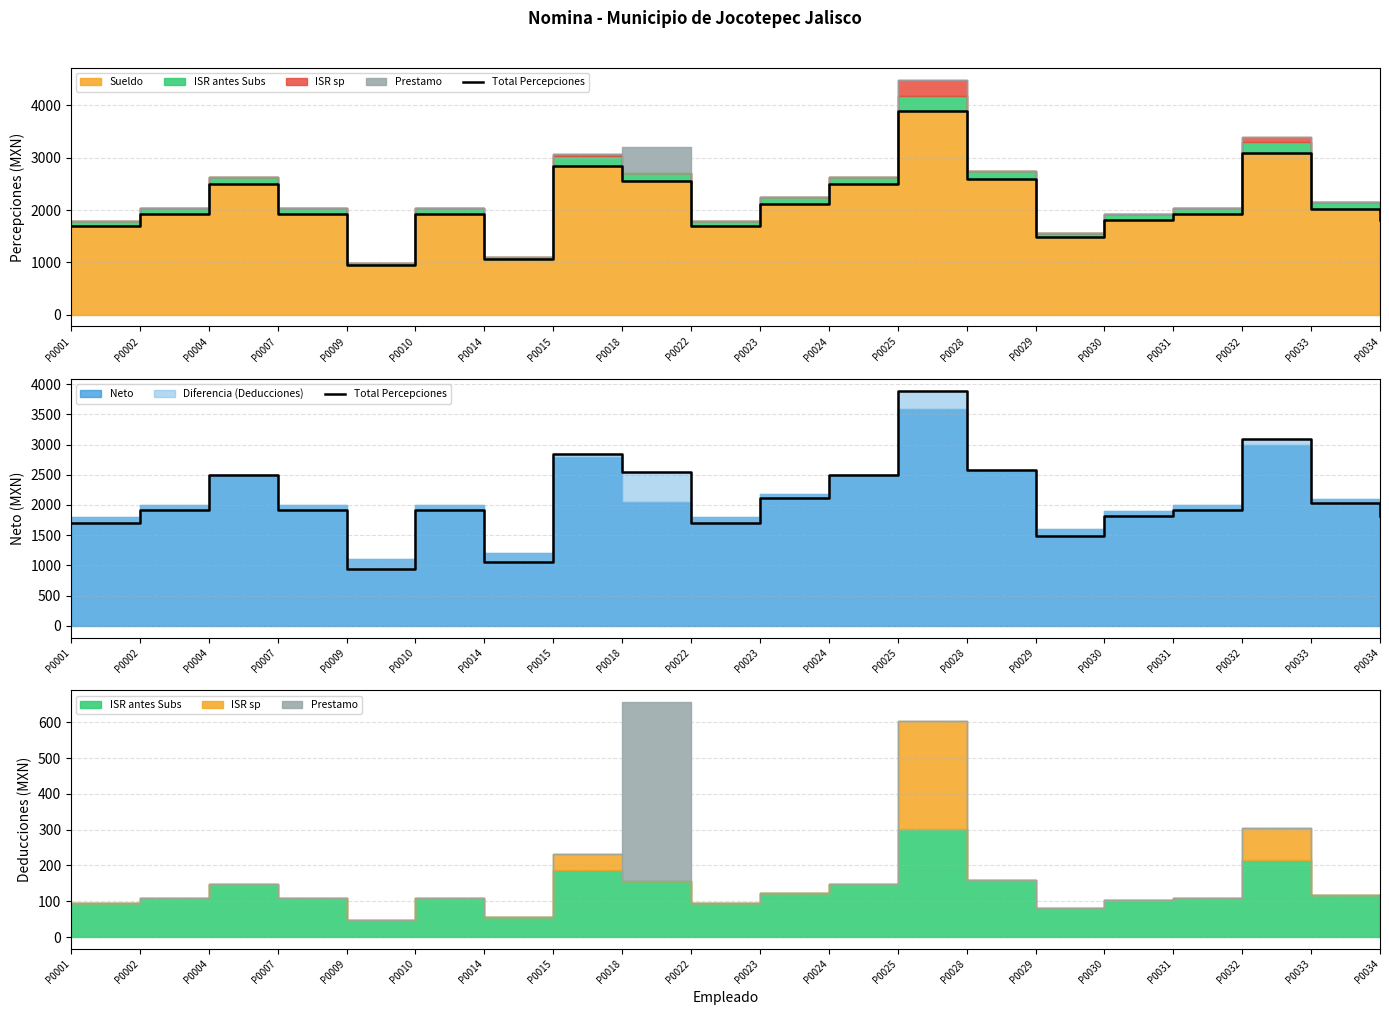

What is the value of the 16th point from the left?

1815